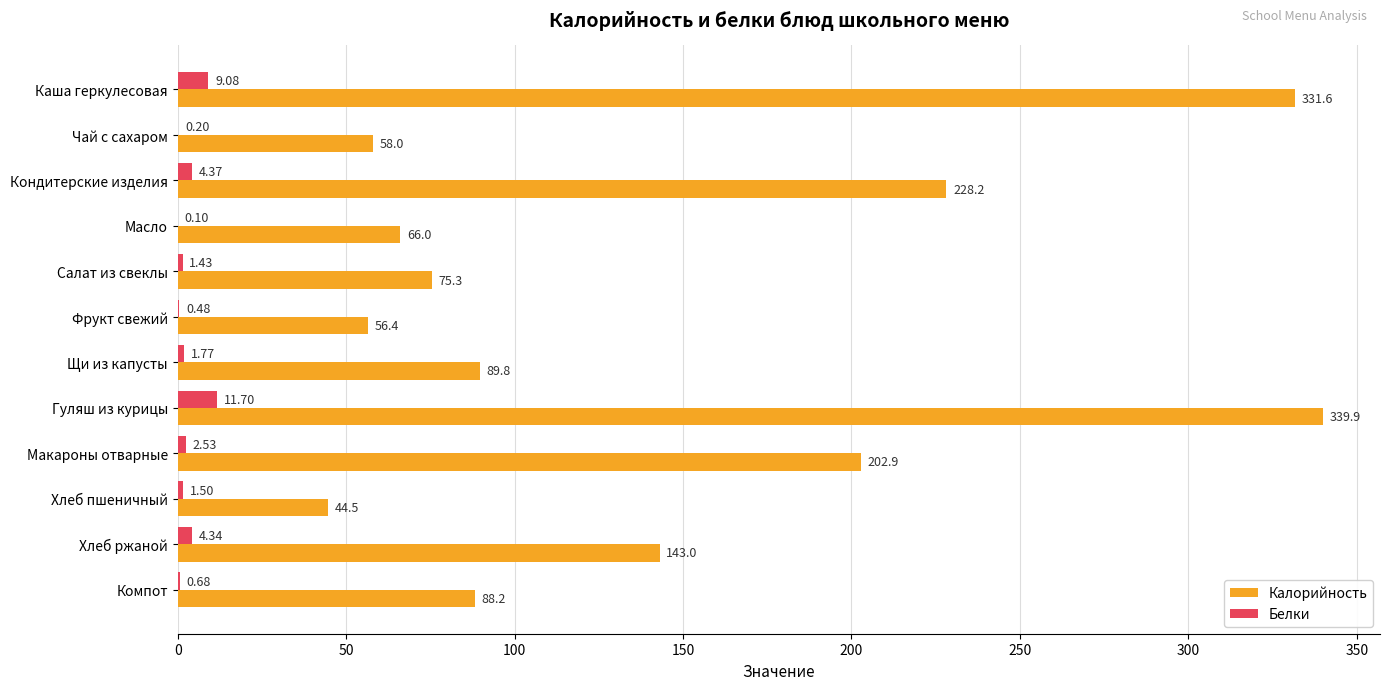

How many series are shown in this chart?

2